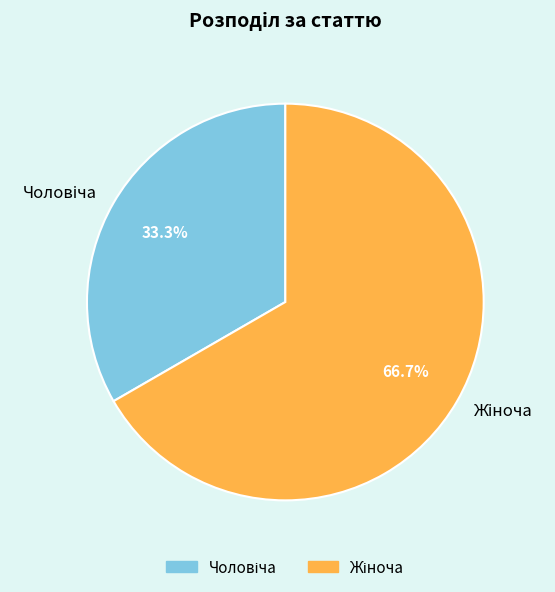

Is there any slice that represents more than half of the pie?

Yes